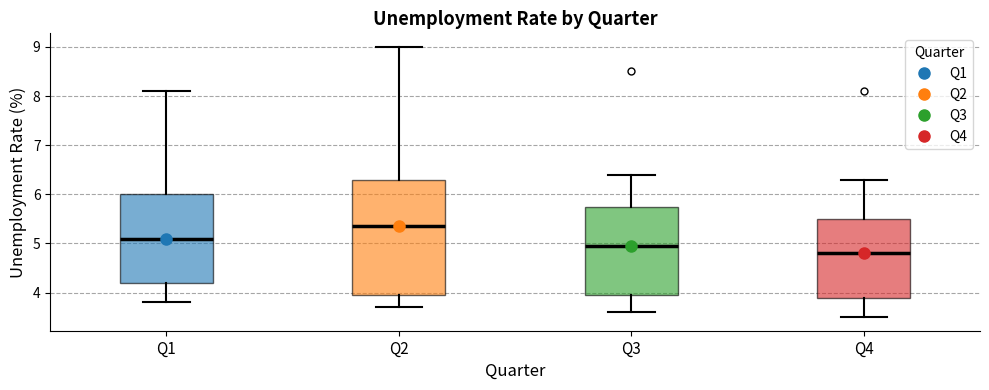

Which box has the highest median line?

Q2